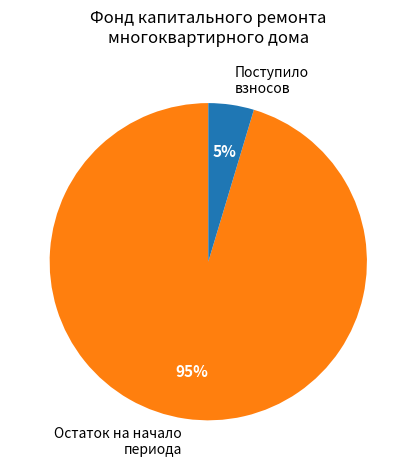

Which category has the smallest portion of the pie?

Поступило взносов